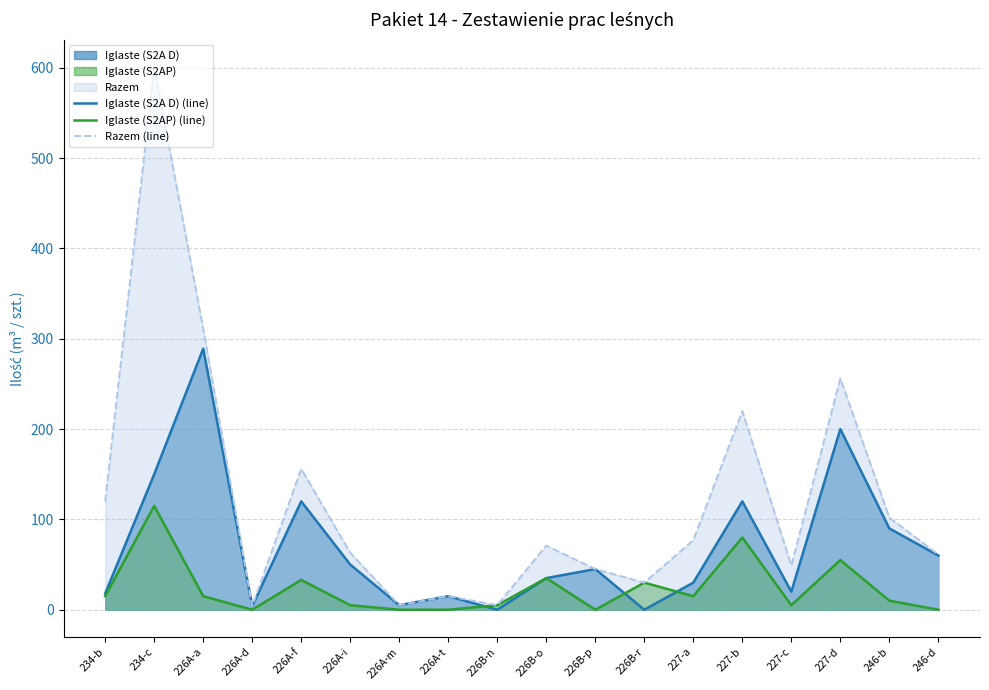

List the series in order of their peak value, highest first.

Razem (line), Iglaste (S2A D) (line), Iglaste (S2AP) (line)